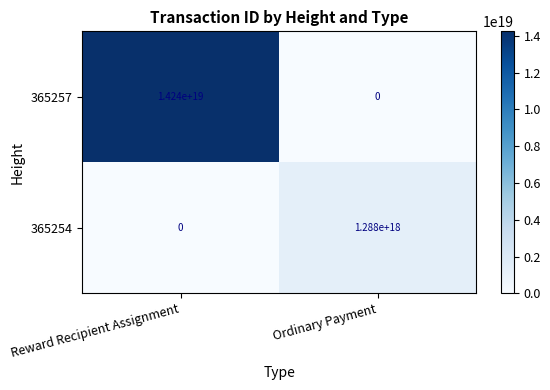

At how many categories does at least one series exceed 10507971324077957120?

1